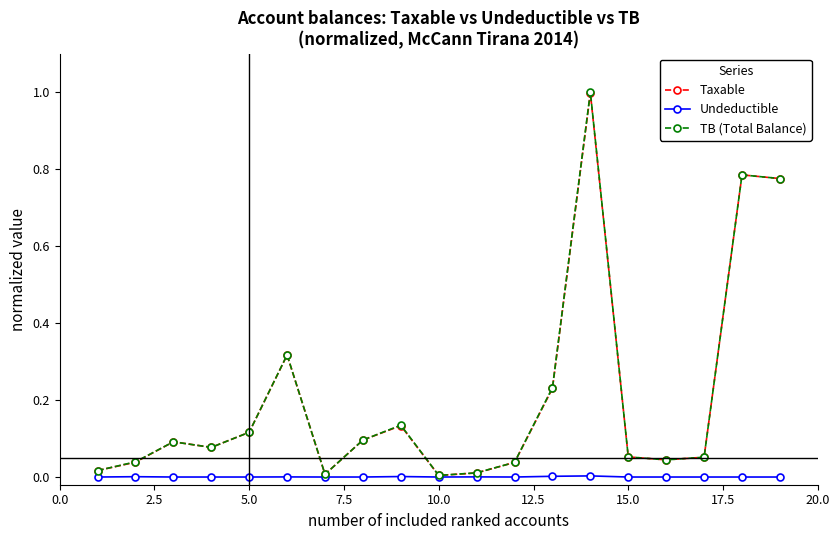

What is the highest value of the Taxable series?

1.0